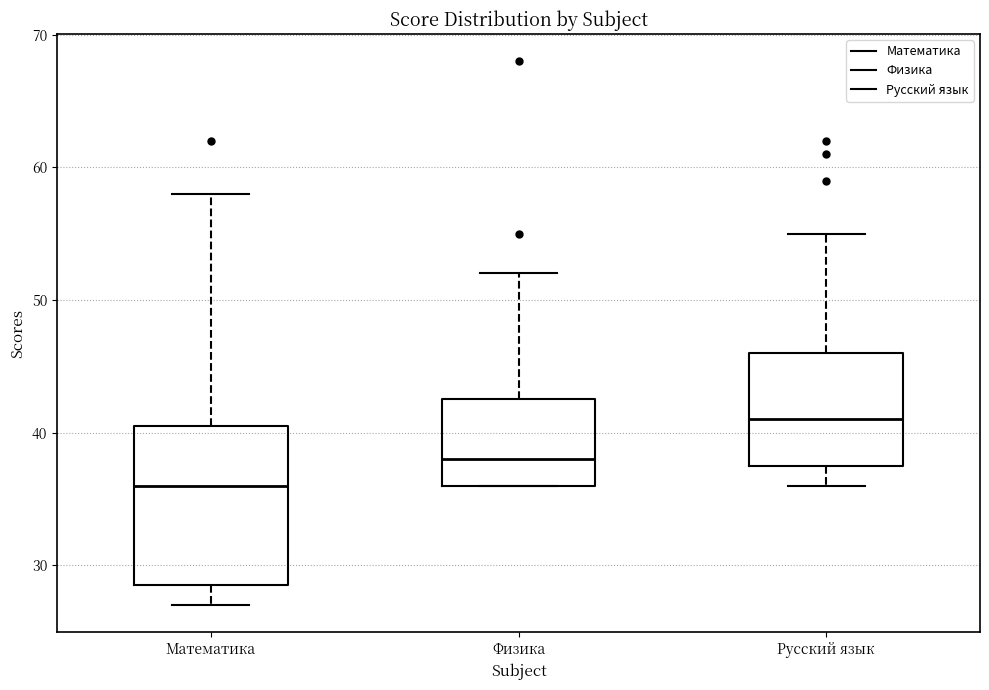

Which box is the tallest, from its lower edge to its upper edge?

Математика